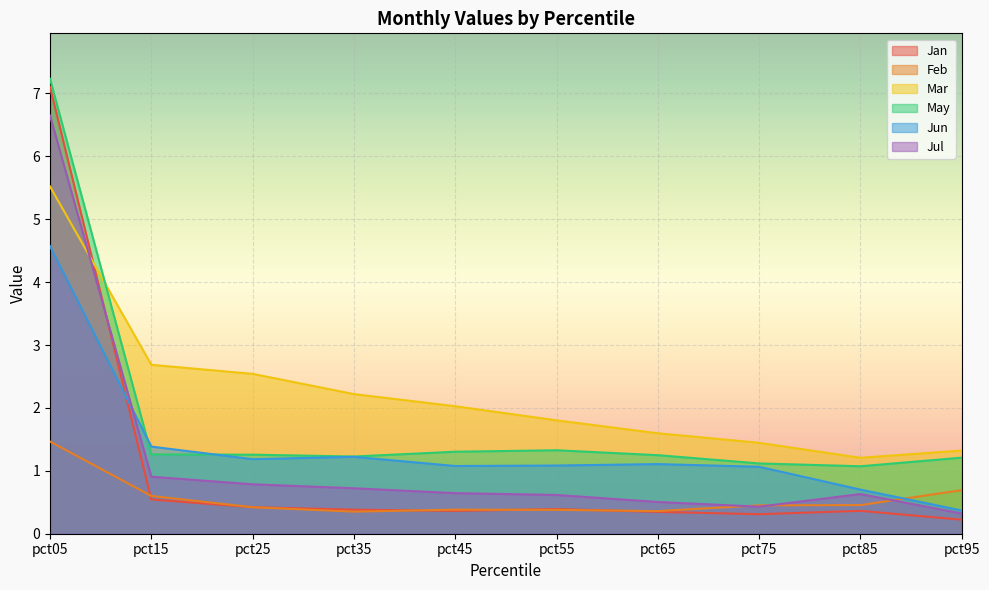

True or false: Jul has more than 2 points higher than both neighbors.

False